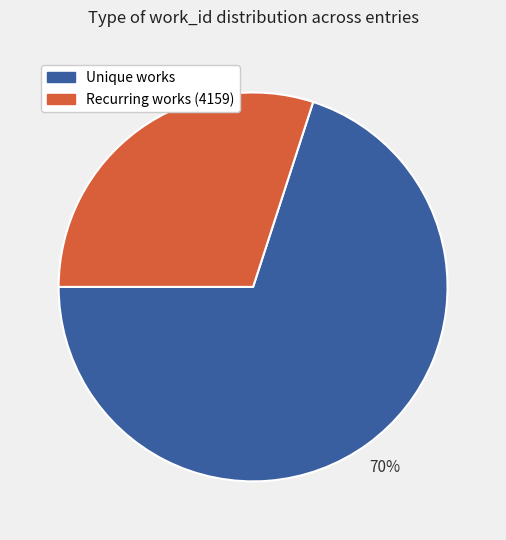

How many segments does this pie chart have?

2